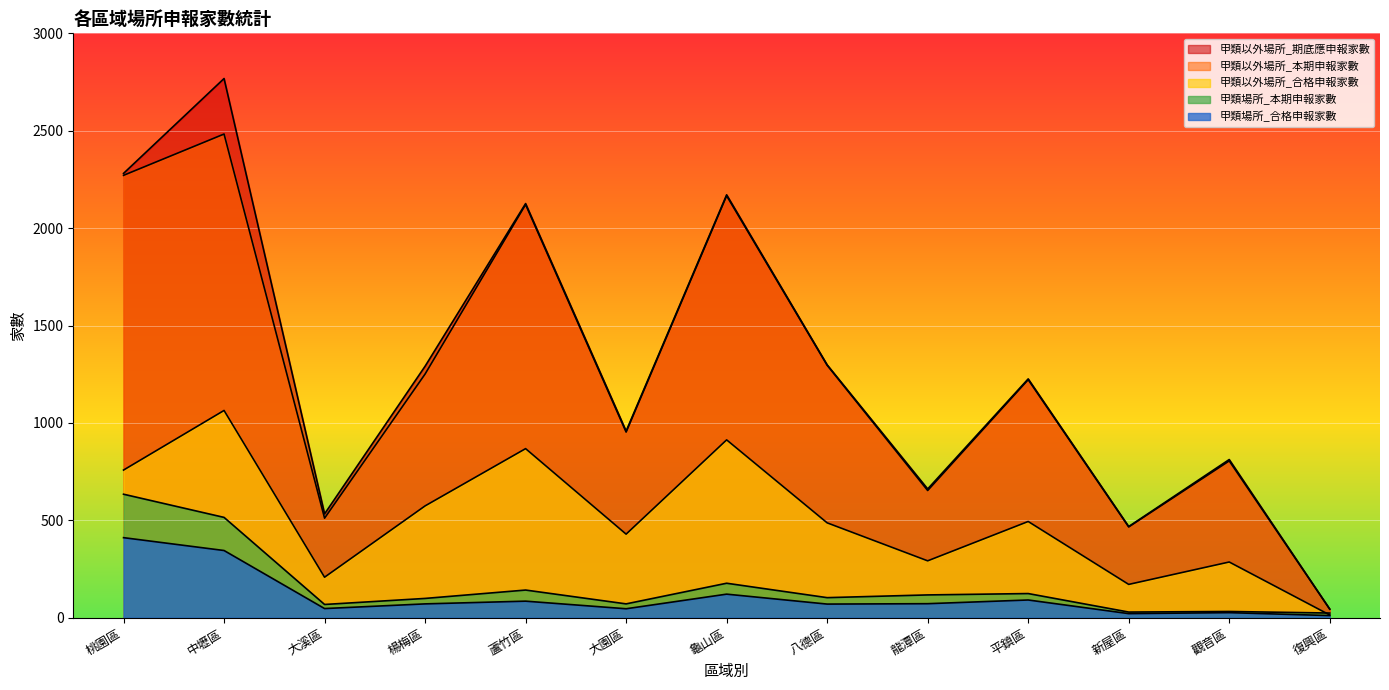

What are all the series names shown in the legend?

甲類場所_本期申報家數, 甲類場所_合格申報家數, 甲類以外場所_期底應申報家數, 甲類以外場所_本期申報家數, 甲類以外場所_合格申報家數